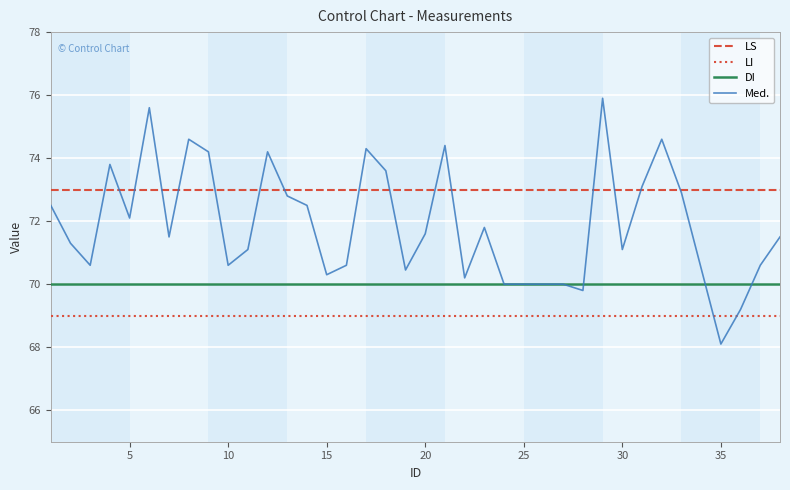

Which series has the widest spread of values?

Med.